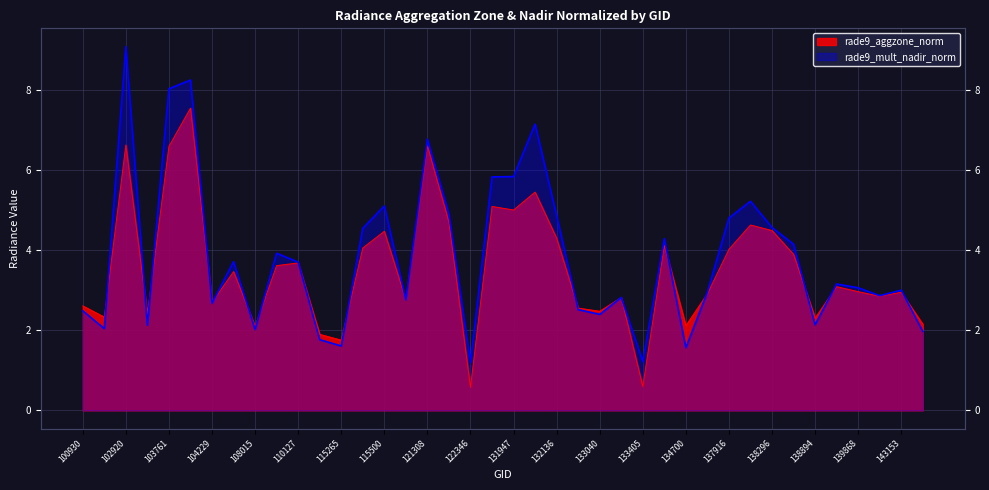

Rank the series at 121308 from highest to lowest value.

rade9_mult_nadir_norm, rade9_aggzone_norm